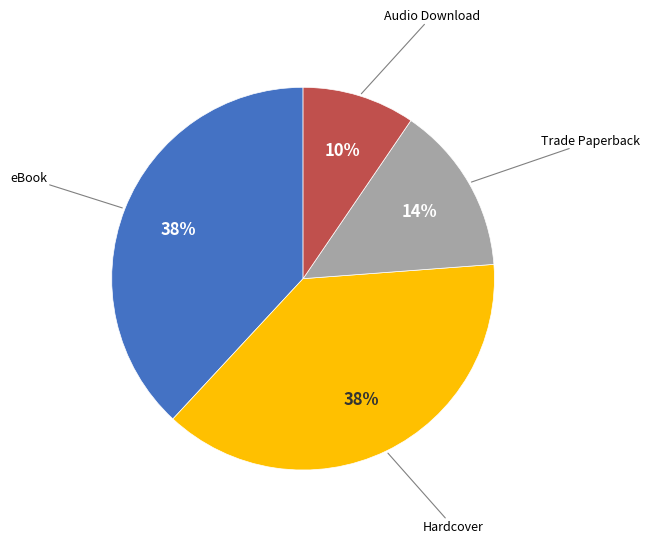

To the nearest percent, what is the average slice percentage?

25%